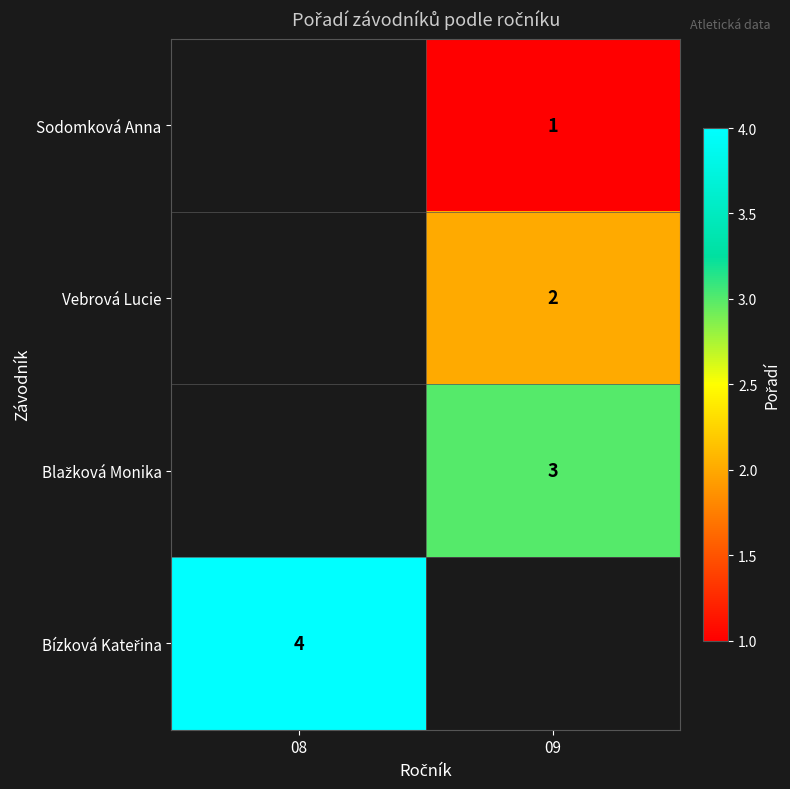

Between 08 and 09, which is larger?

09